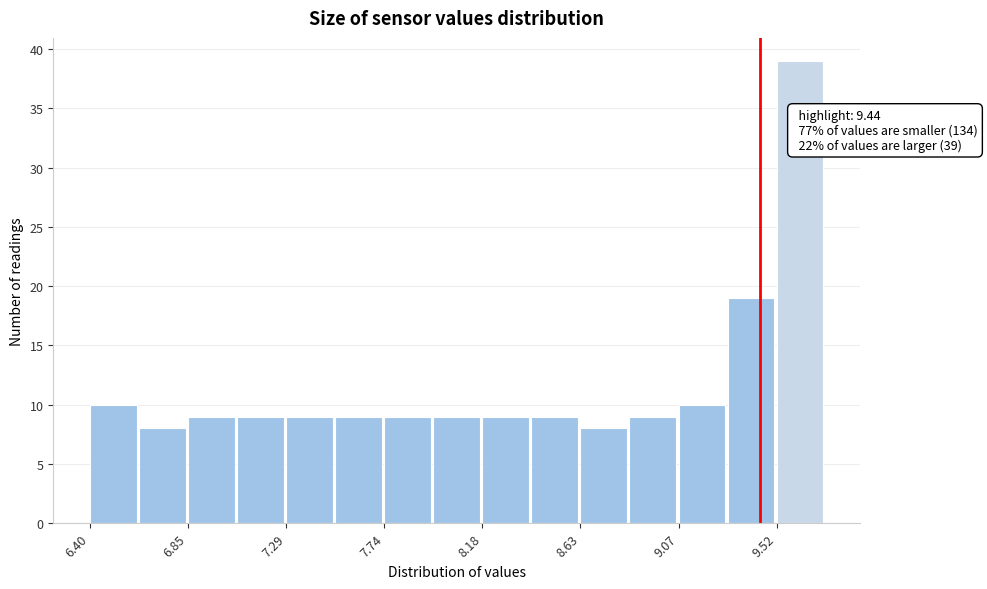

Which range on the x-axis has the tallest bar?

9.50 to 9.75